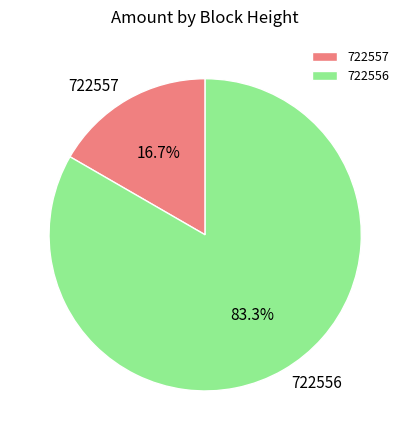

Which category has the biggest portion of the pie?

722556